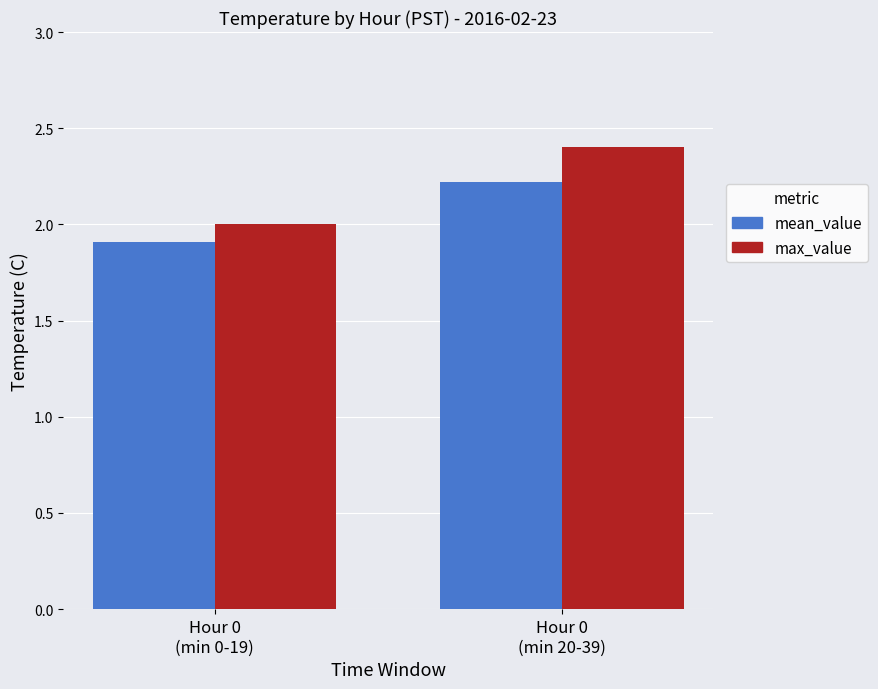

The value of mean_value at Hour 0
(min 20-39) is 3.6. True or false?

False